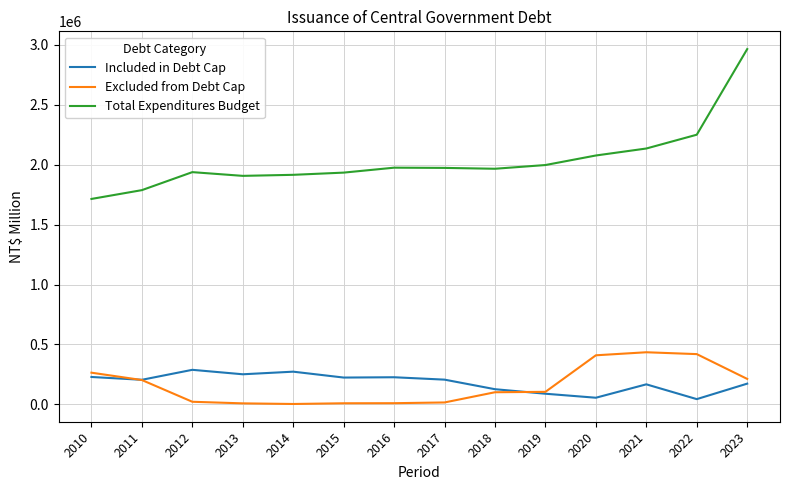

Which series has the largest total across all categories?

Total Expenditures Budget